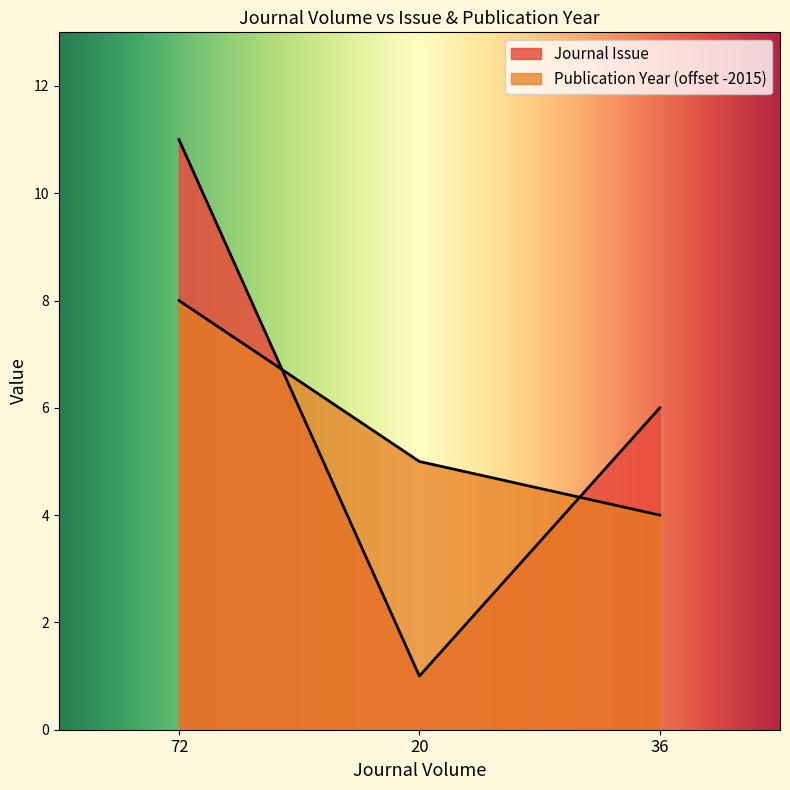

Reading left to right, what are all the values shown in this chart?

Journal Issue: 72=11	20=1	36=6
Publication Year: 72=8	20=5	36=4